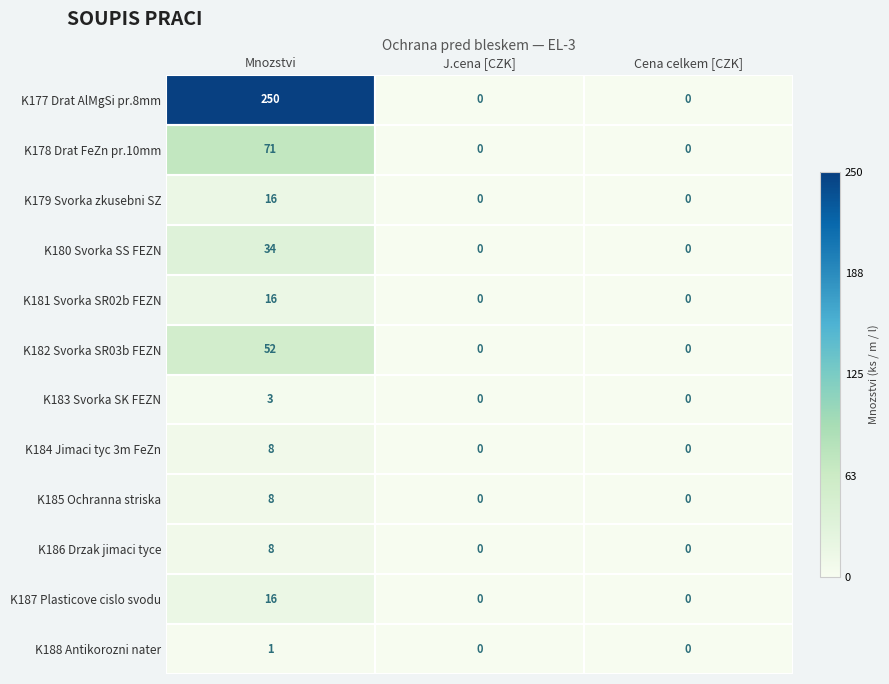

What is the sum of all K179 Svorka zkusebni SZ values?

16